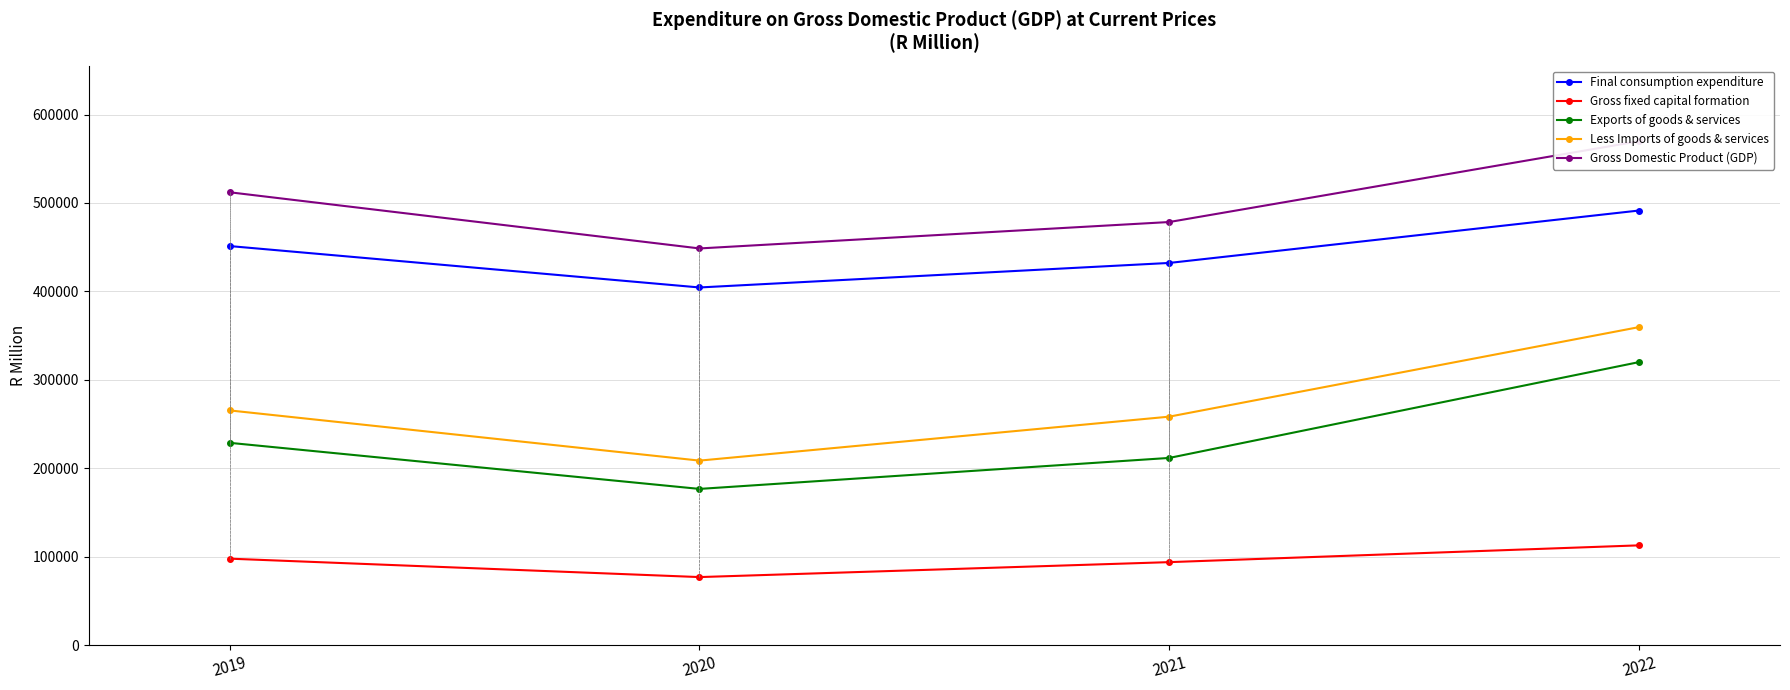

At how many categories does at least one series exceed 200507?

4